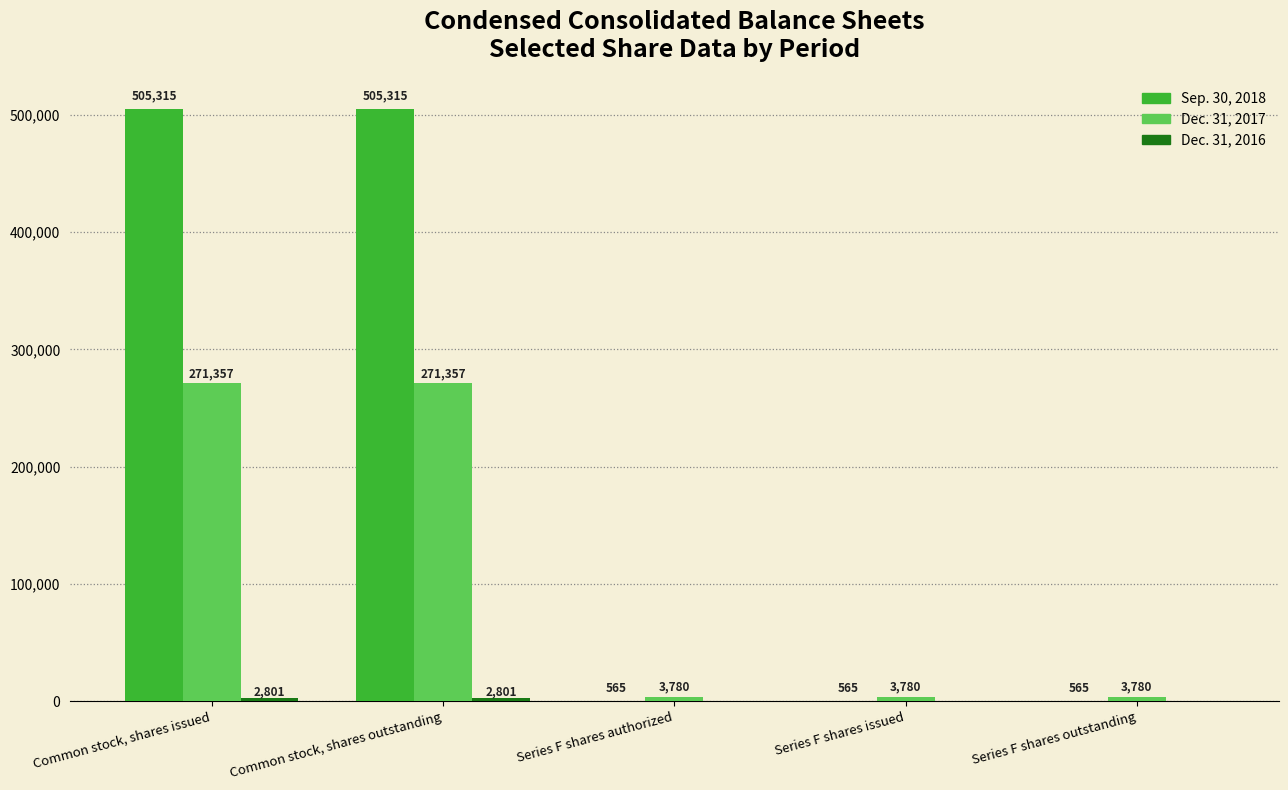

What is the total value across all series at Series F shares issued?

4345